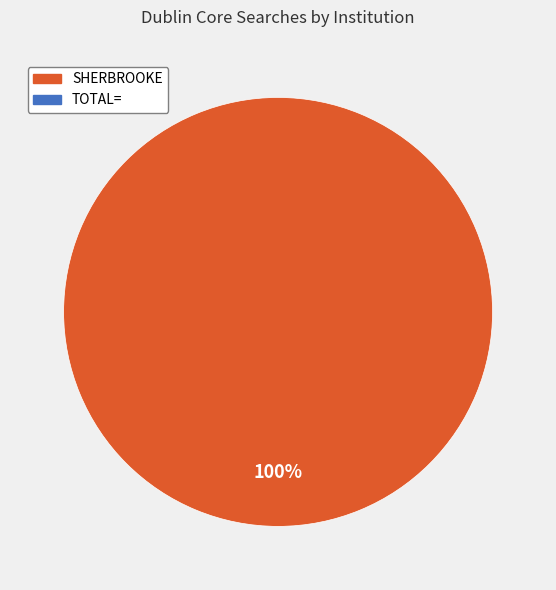

How many slices are in this pie chart?

1